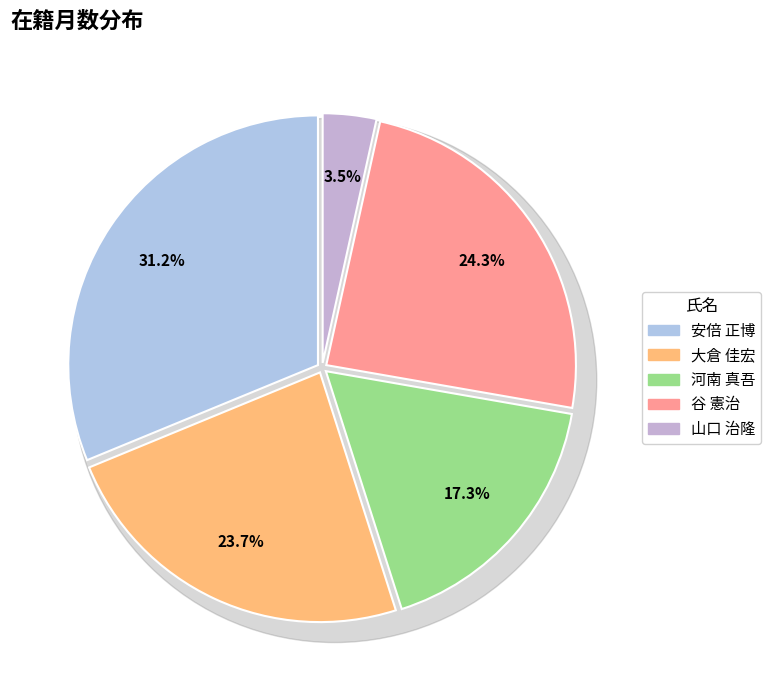

To the nearest percent, what percentage of the pie is 安倍 正博?

31%